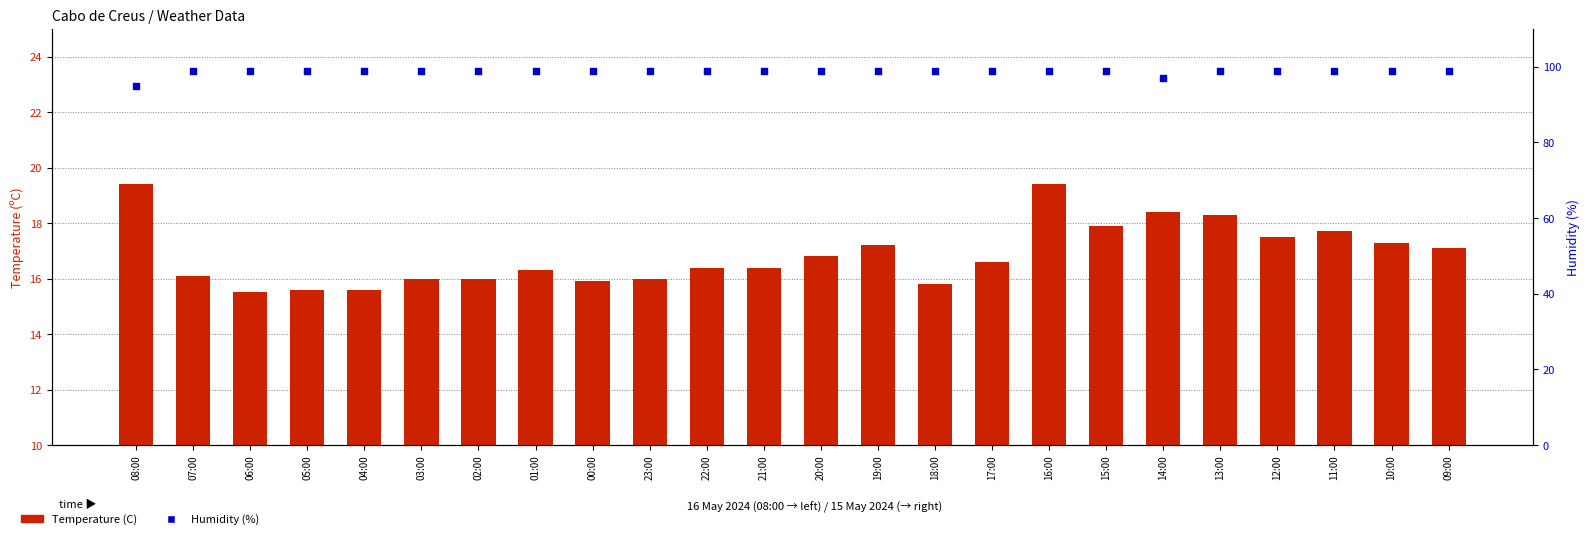

At which category is the sum across all series the highest?

16:00